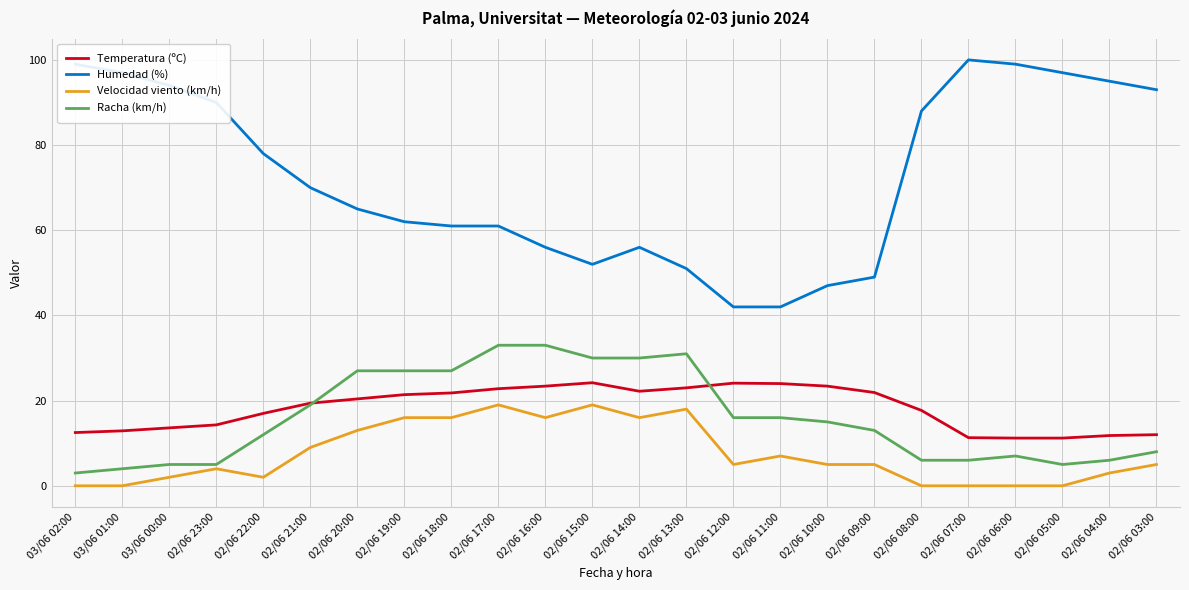

Is the value of Velocidad viento (km/h) at 02/06 14:00 greater than the value of Humedad (%) at 02/06 13:00?

No